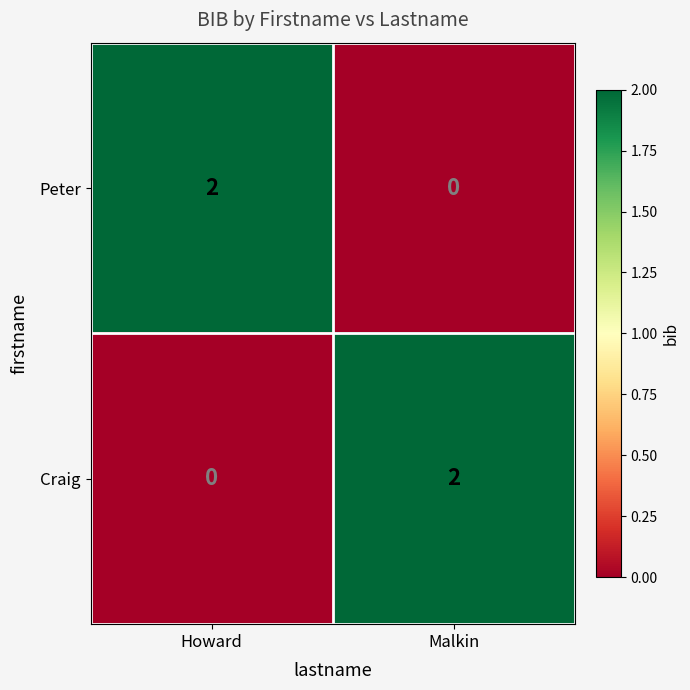

The value of Craig at Howard is 0. True or false?

True